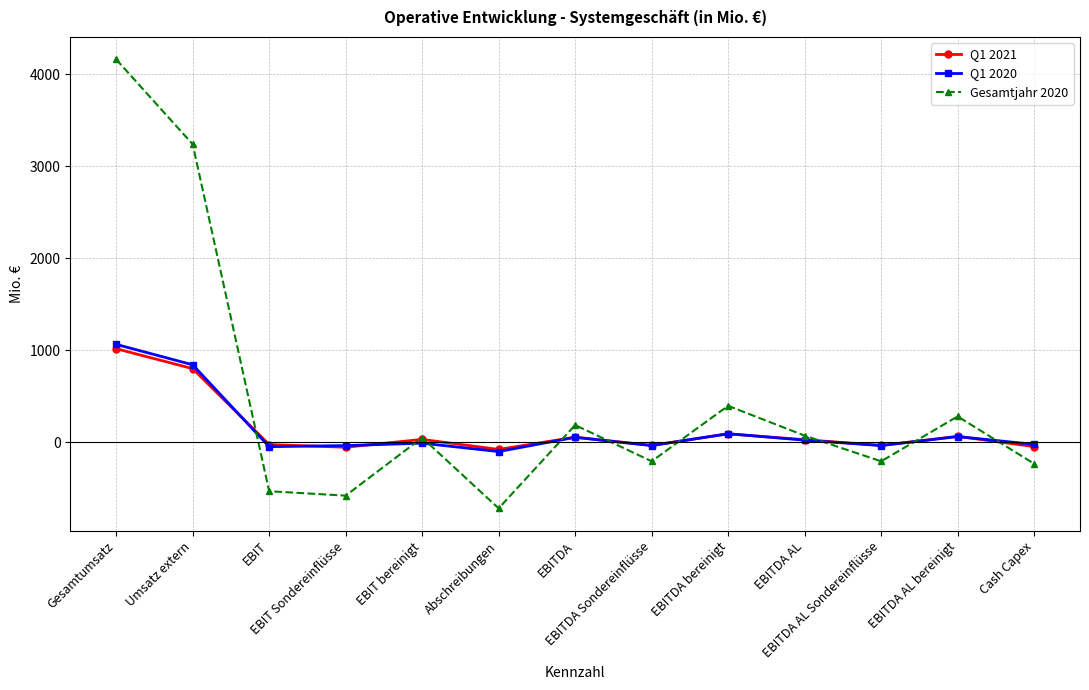

List the series in order of their peak value, lowest first.

Q1 2021, Q1 2020, Gesamtjahr 2020